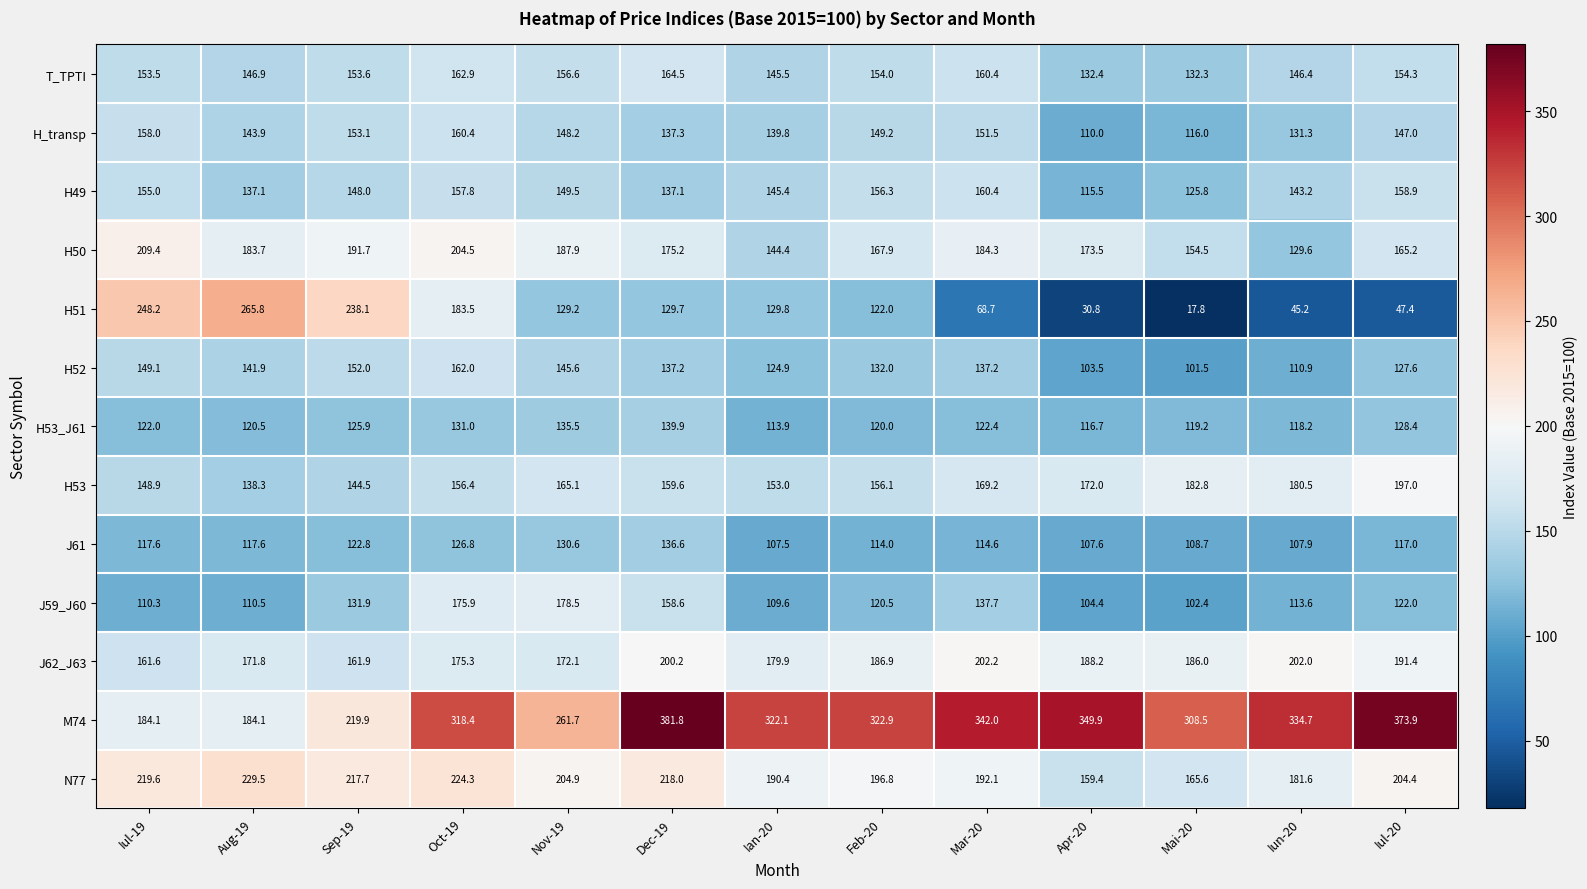

Which has a higher value, Oct-19 or Mai-20?

Oct-19